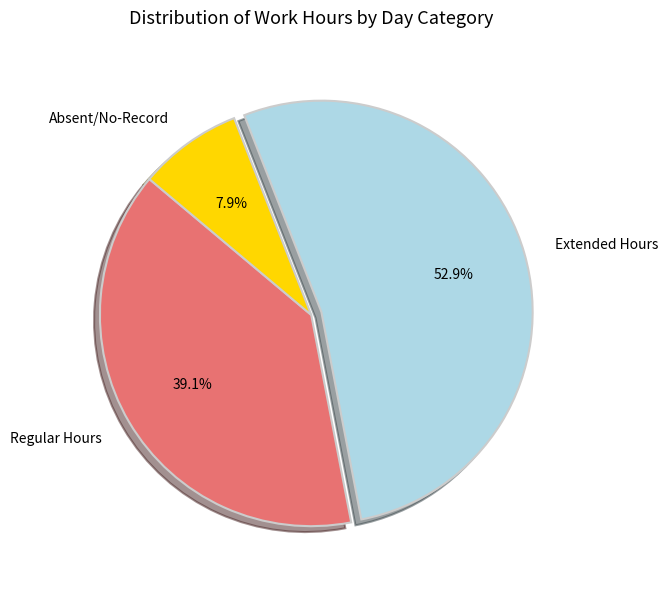

What is the largest slice in the pie chart?

Extended Hours